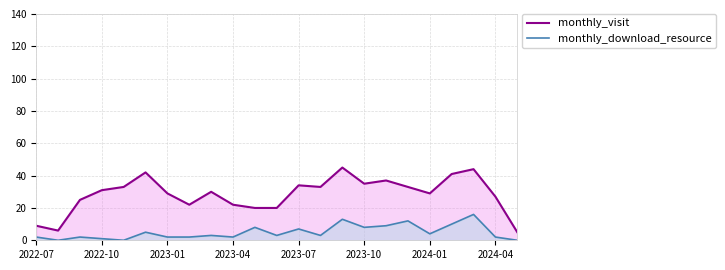

Reading left to right, extract all data points from this chart.

monthly_visit: 9	6	25	31	33	42	29	22	30	22	20	20	34	33	45	35	37	33	29	41	44	27	5
monthly_download_resource: 2	0	2	1	0	5	2	2	3	2	8	3	7	3	13	8	9	12	4	10	16	2	0